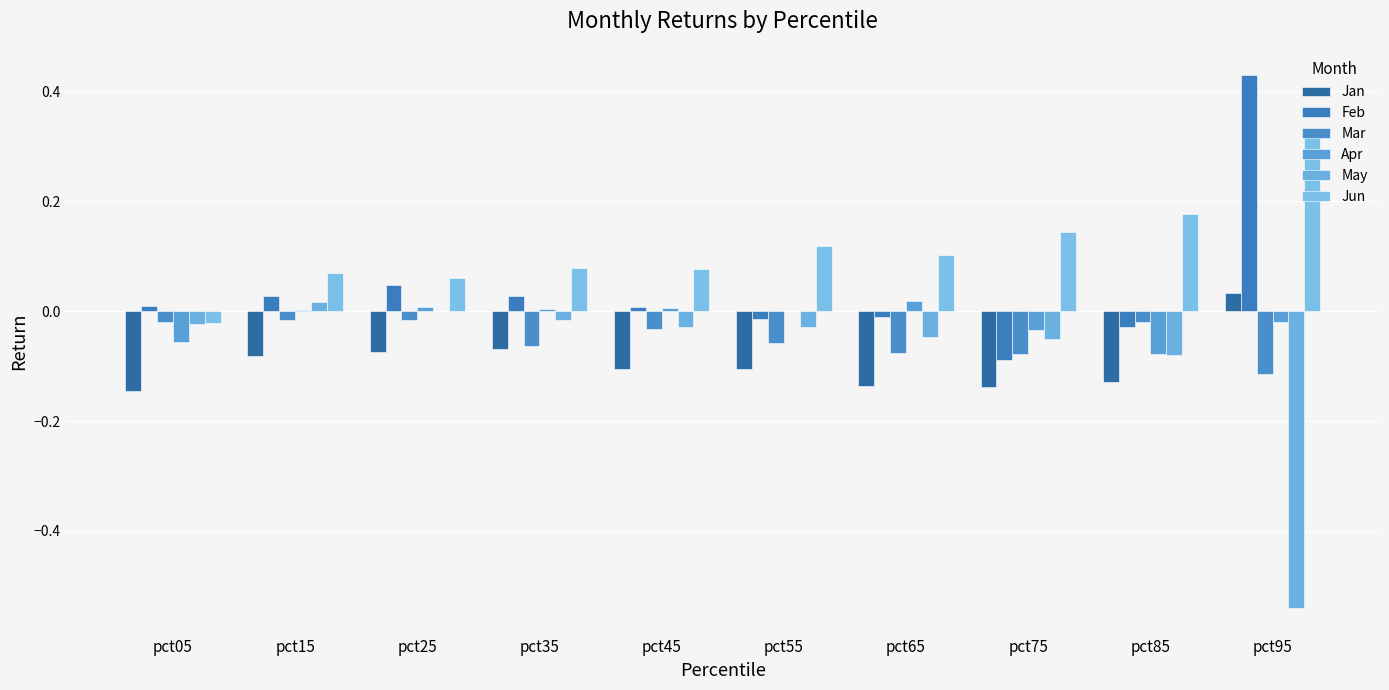

Does the chart contain stacked bars?

No